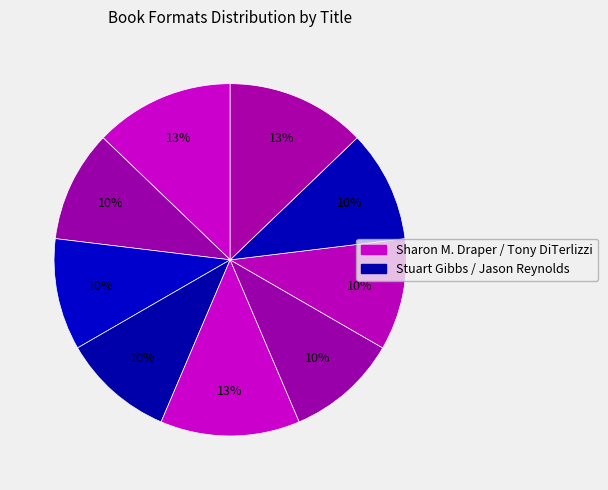

Count the number of slices in the pie.

9